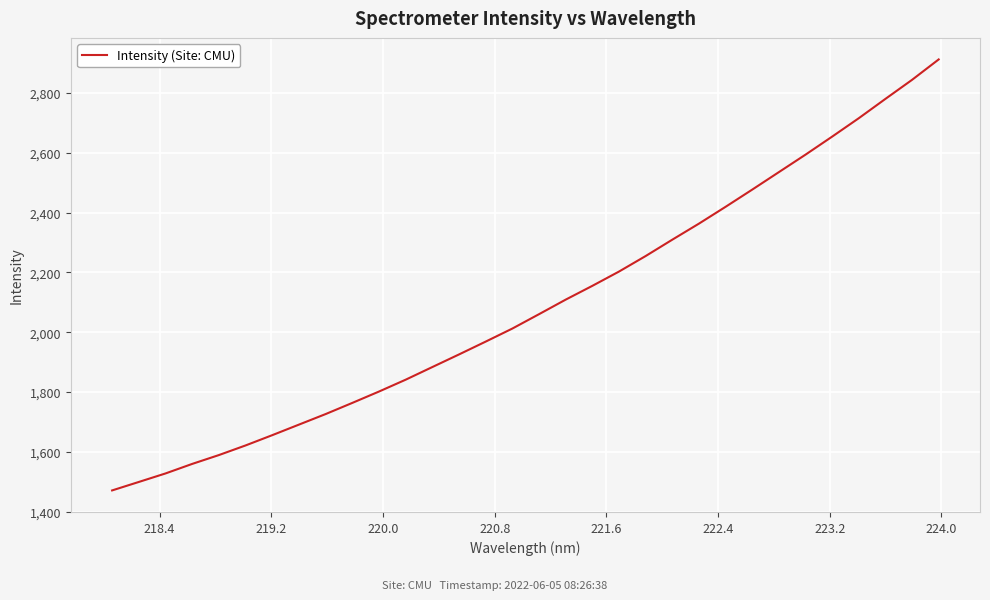

What is the difference between the maximum and minimum values?

1440.0